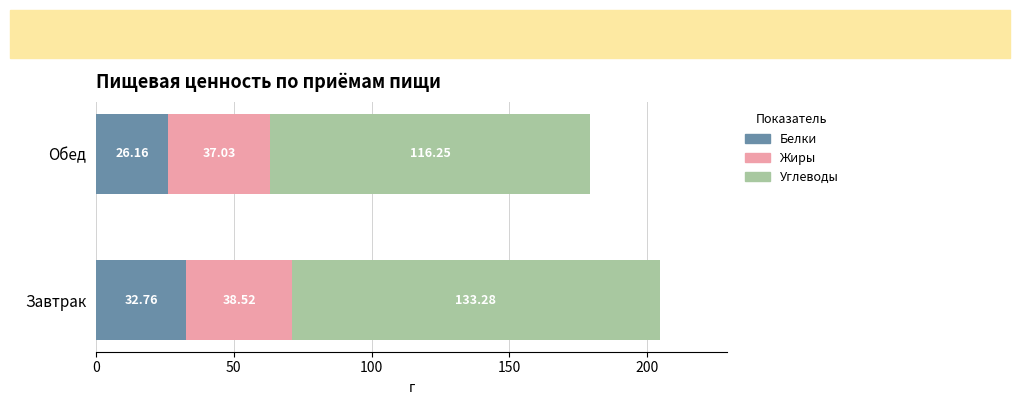

What is the total value across all series at Обед?

179.4